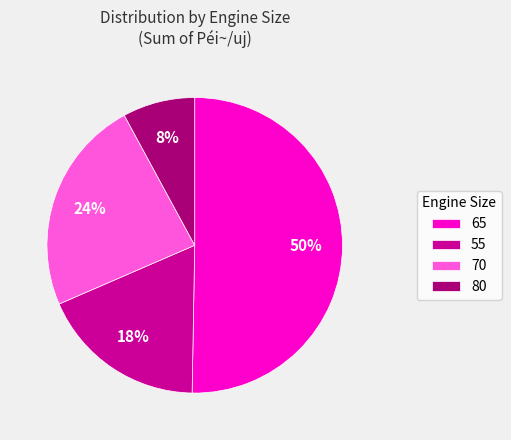

How many segments does this pie chart have?

4